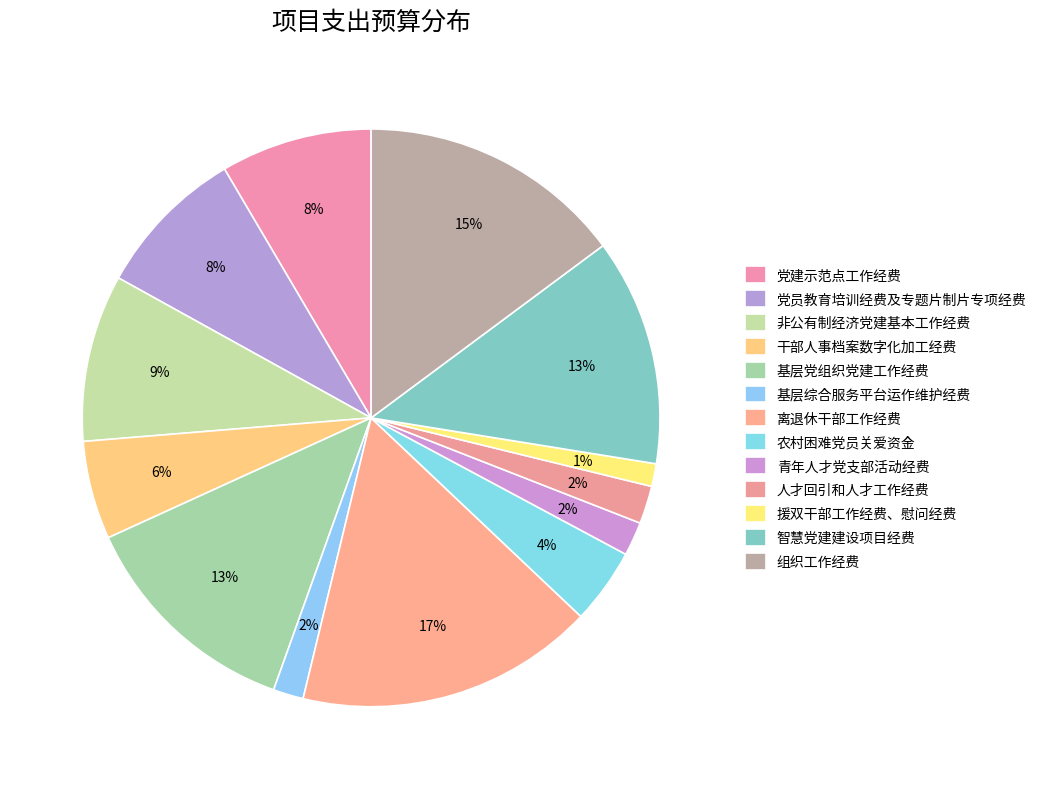

The 基层党组织党建工作经费 slice represents 25% of the pie. True or false?

False